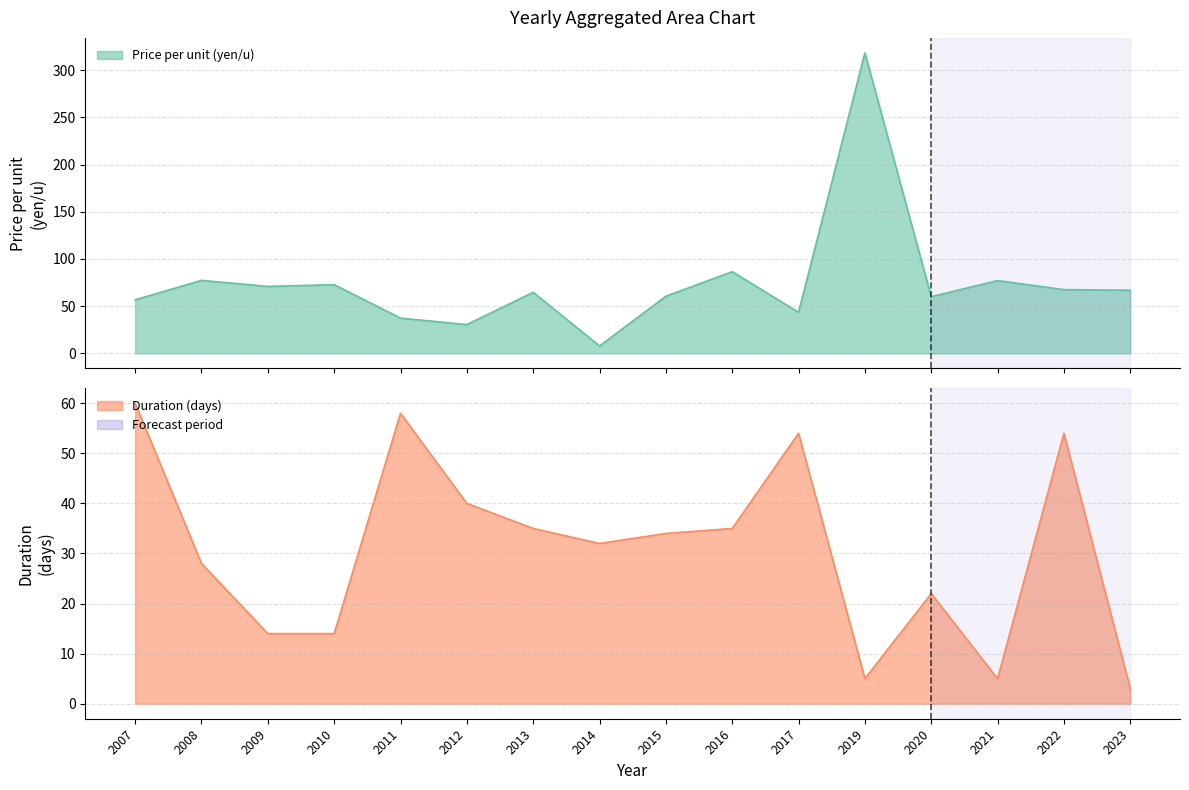

How many lines are shown in the chart?

2